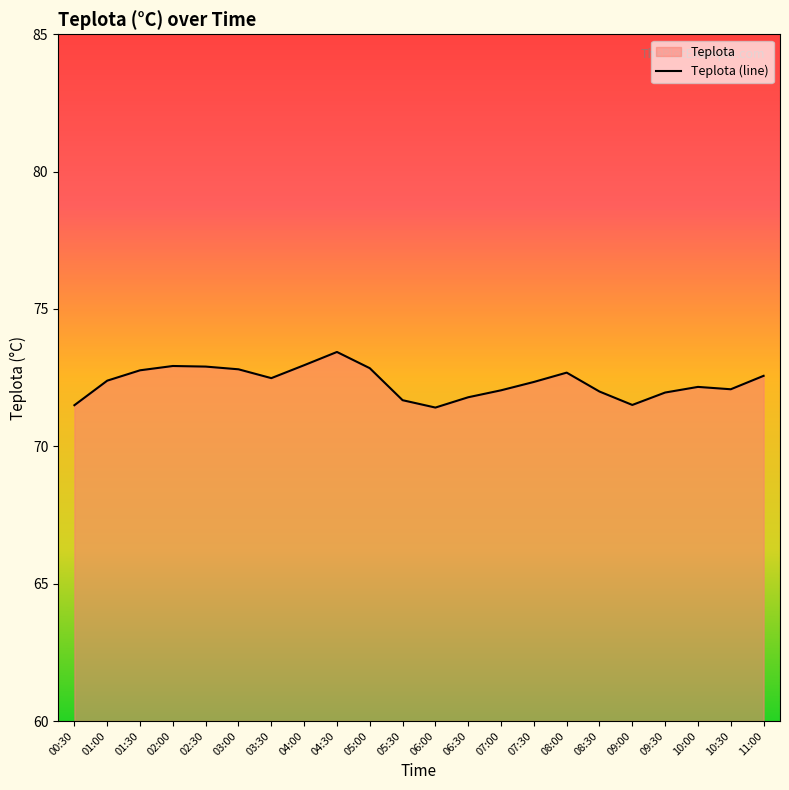

What is the label of the 6th point from the left?

03:00